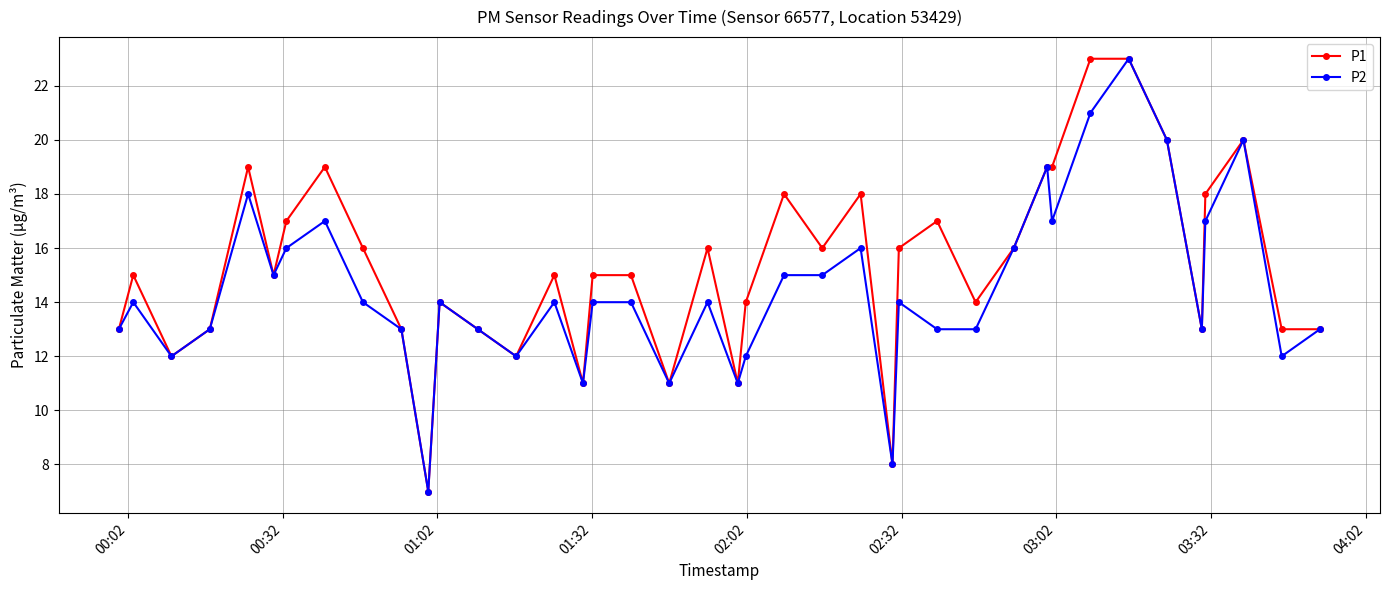

At how many categories does at least one series exceed 10?

38